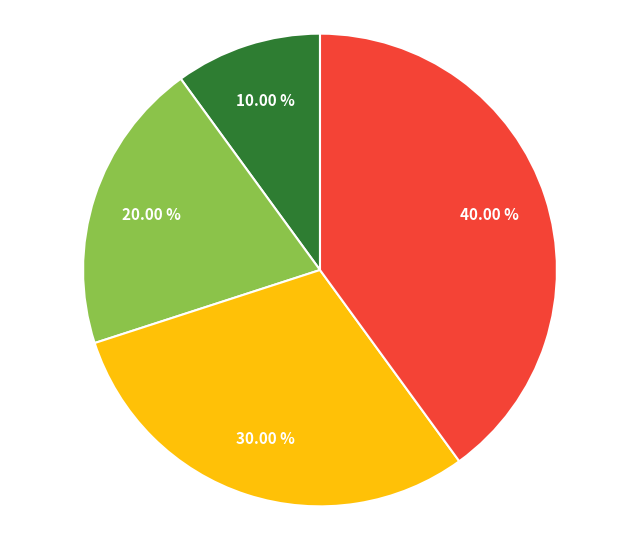

Does any single category account for the majority?

No